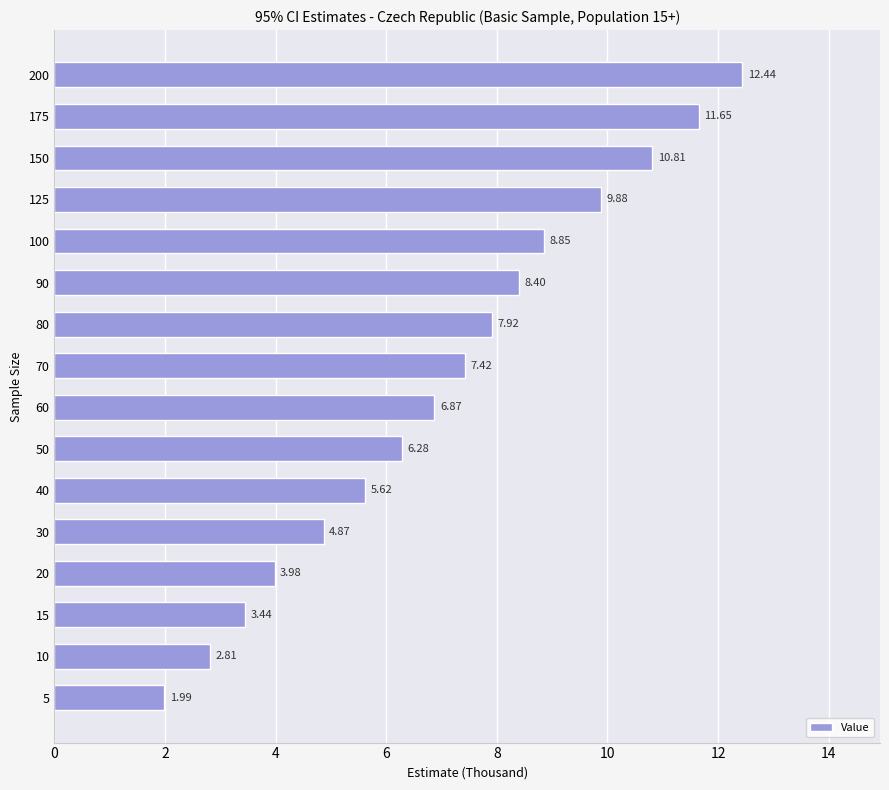

What is the sum of all values?

113.2